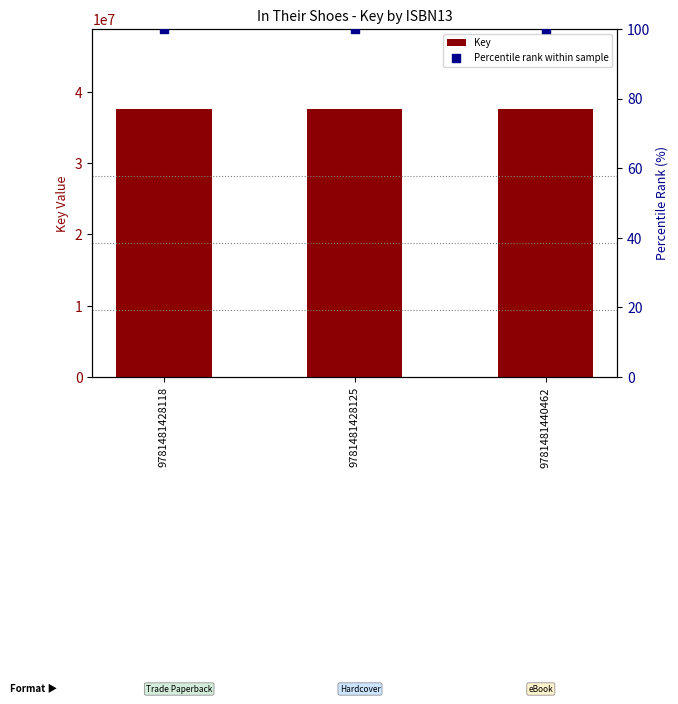

At which category is the sum across all series the highest?

9781481428118